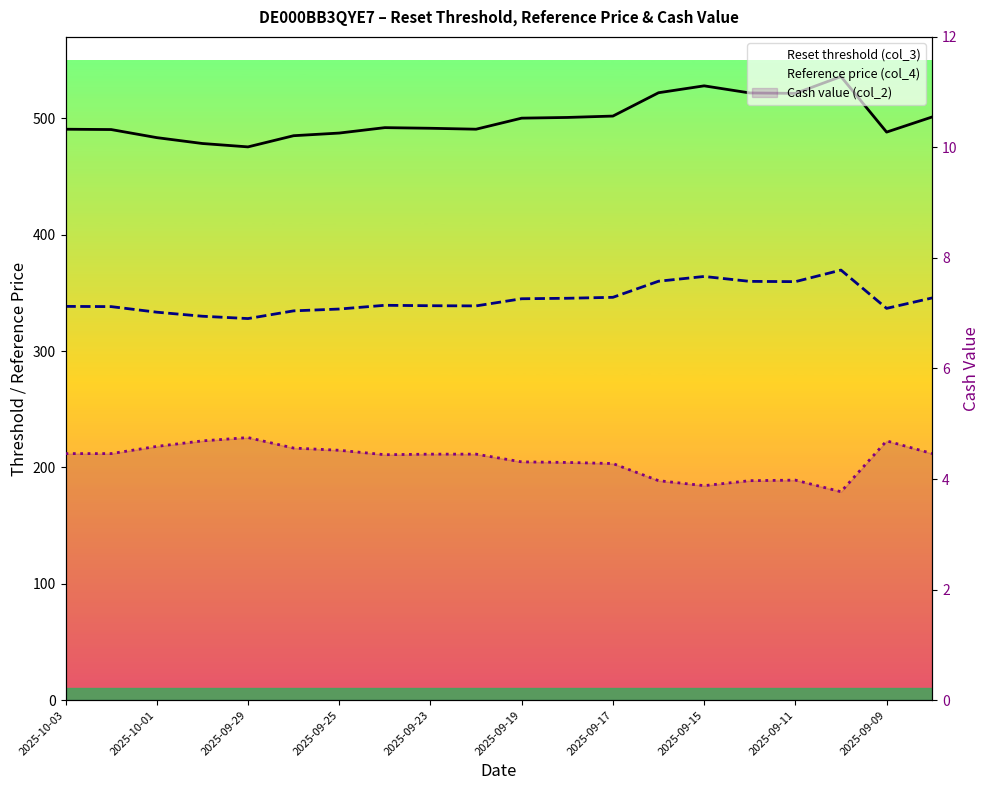

At 2025-09-19, list the series in order from smallest to largest.

Cash value (col_2), Reference price (col_4), Reset threshold (col_3)